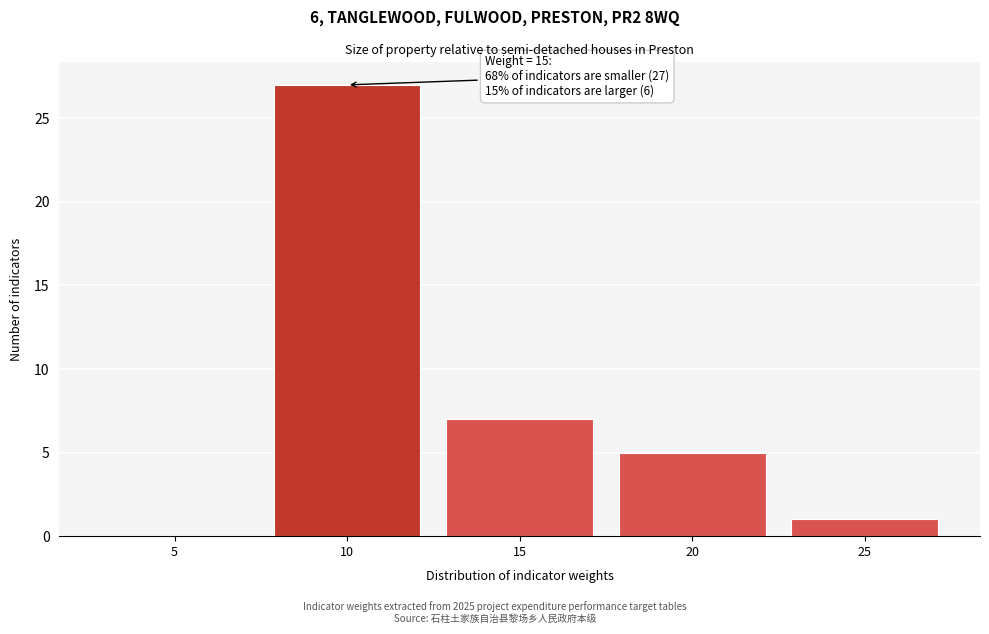

Reading left to right, list all the values displayed in this chart.

5=0	10=27	15=7	20=5	25=1